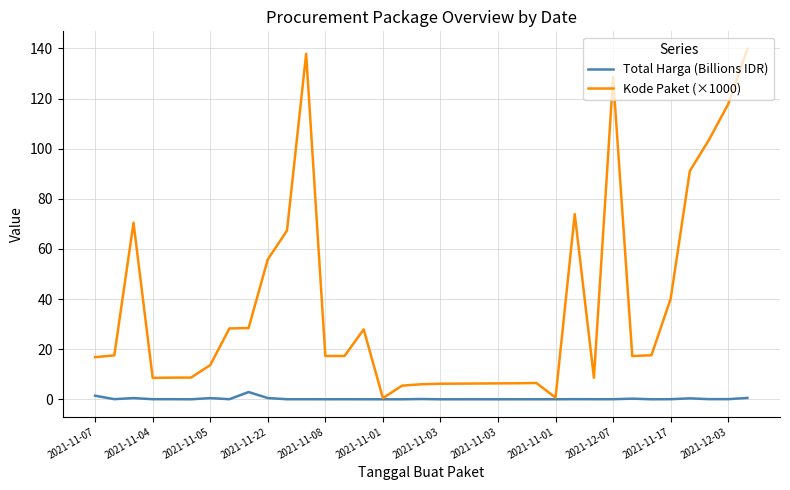

Rank the series by their maximum value, from highest to lowest.

Kode Paket (×1000), Total Harga (Billions IDR)